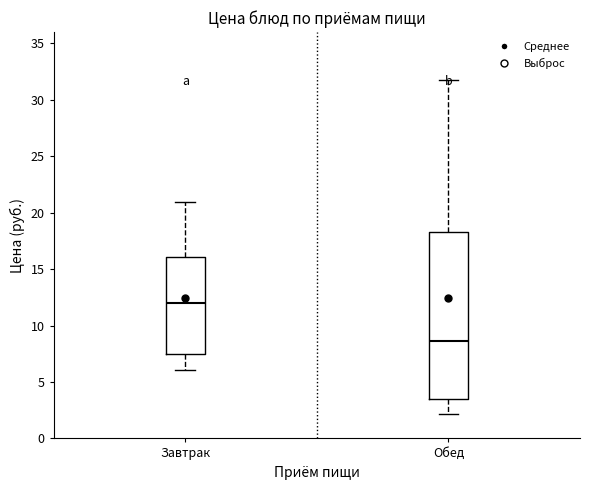

Reading left to right, read every box against the y-axis: the position of its median line, the range the box covers, and the ends of its whiskers. The values are not printed on the chart, so give them approximately, as read against the axis.

Завтрак: median 12.0, box 7.5 to 16.0, whiskers 6.0 to 21.0
Обед: median 8.5, box 3.5 to 18.5, whiskers 2.0 to 31.5